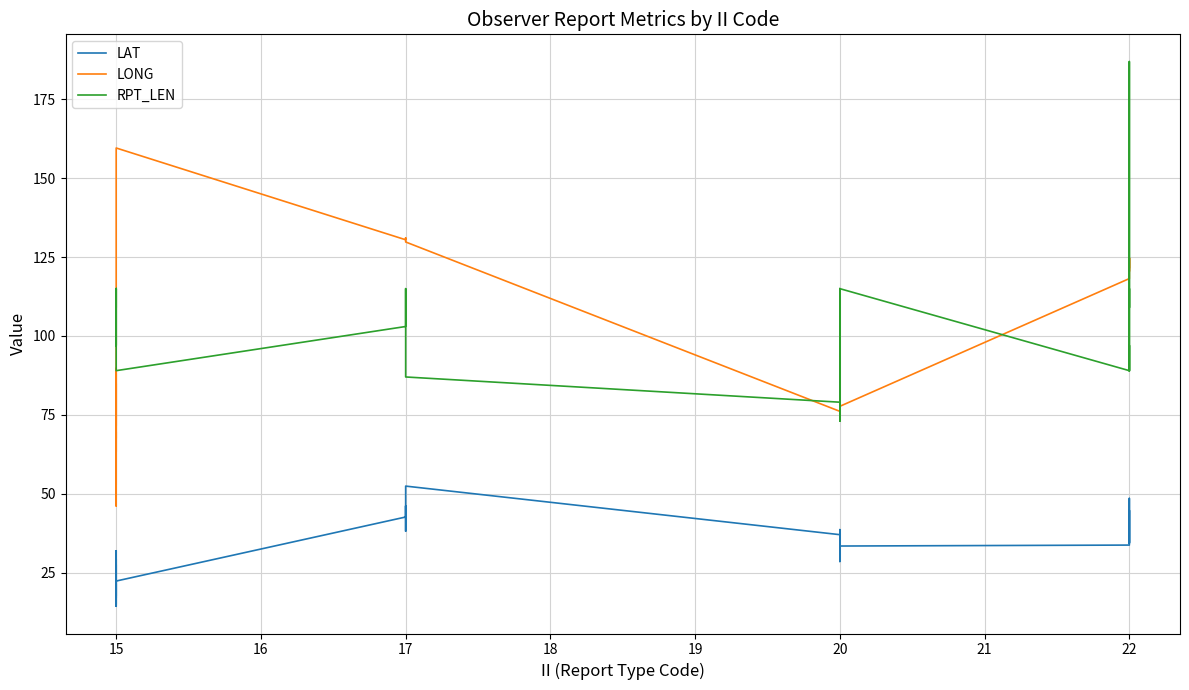

What is the minimum value for LONG?

46.1